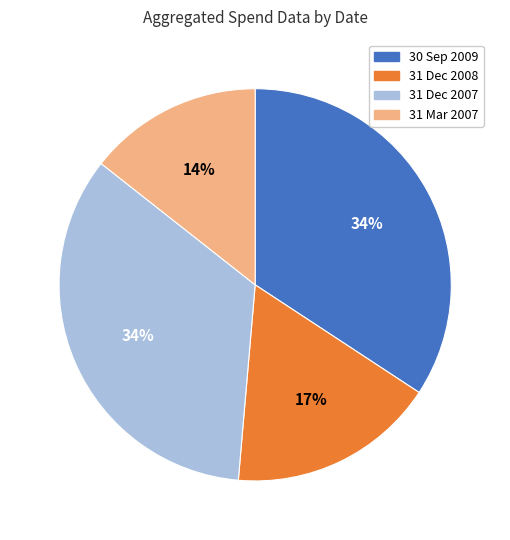

How many segments does this pie chart have?

4